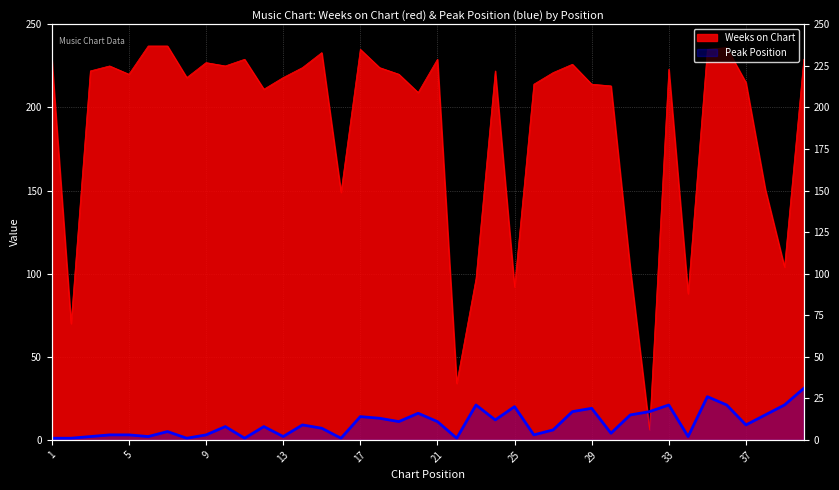

Which series has the largest total across all categories?

Weeks on Chart